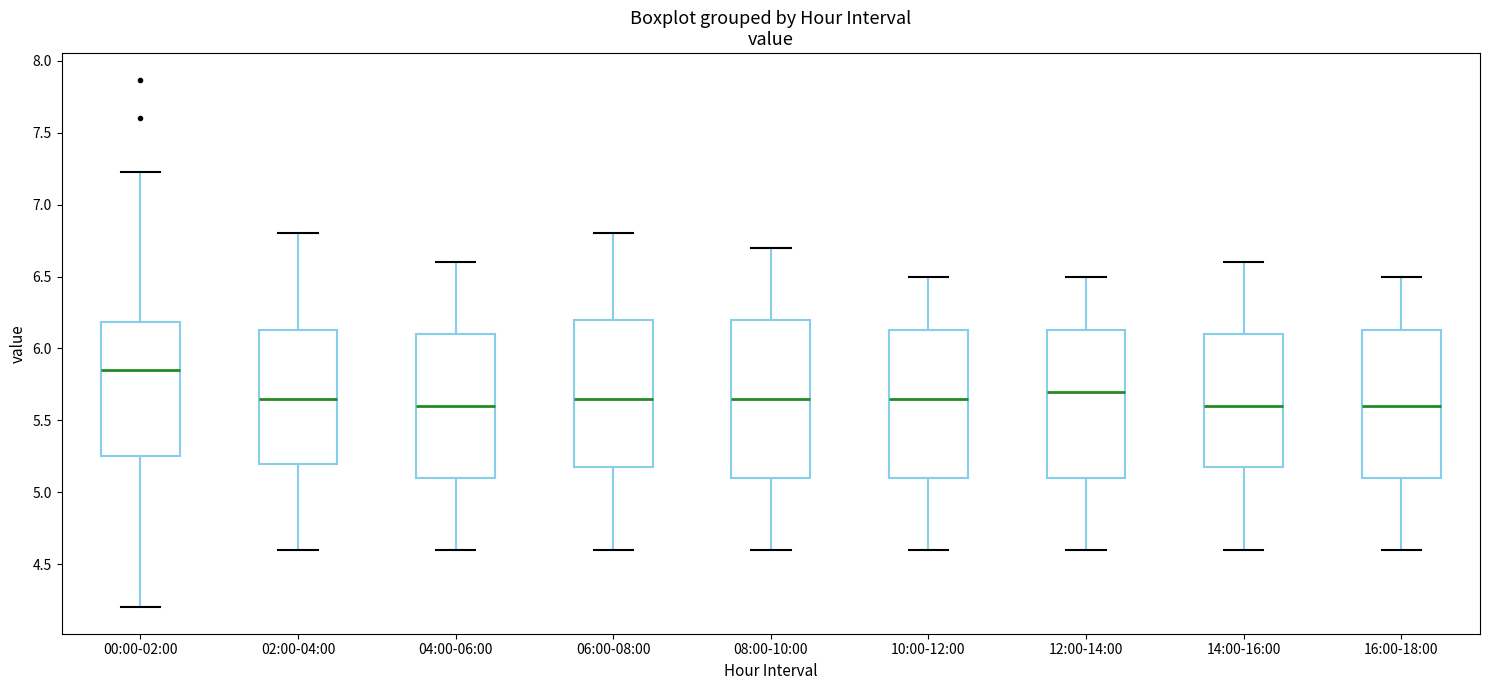

Which box's median line is the highest?

00:00-02:00